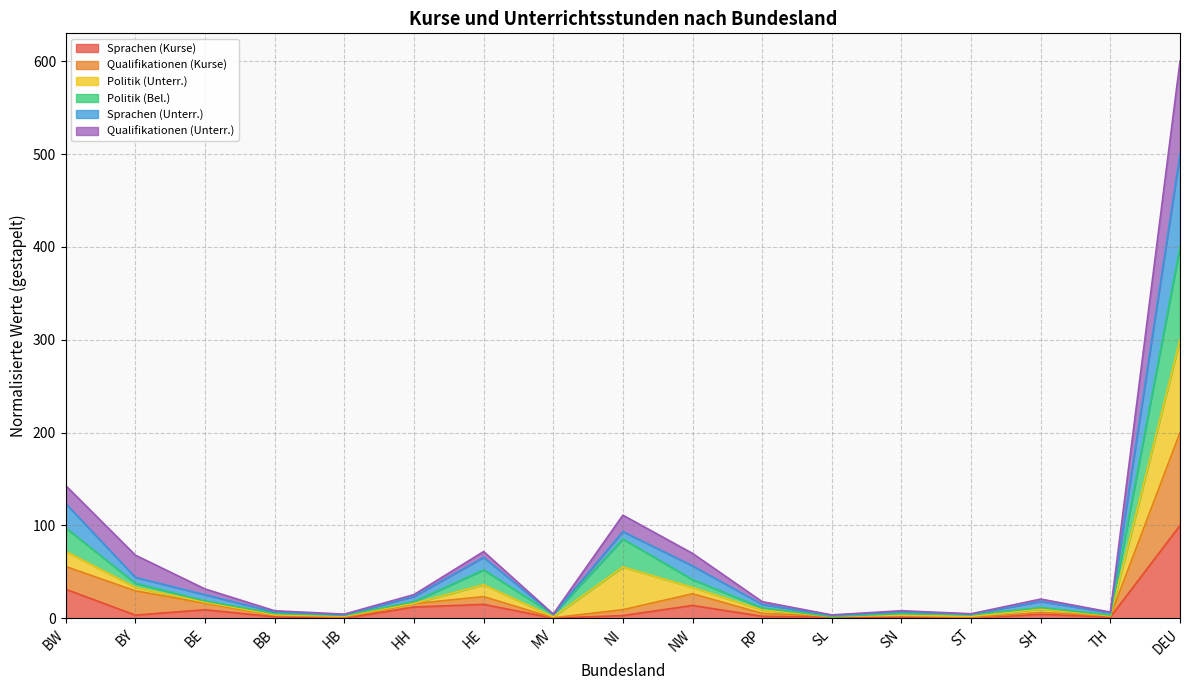

At which category is the sum across all series the highest?

DEU